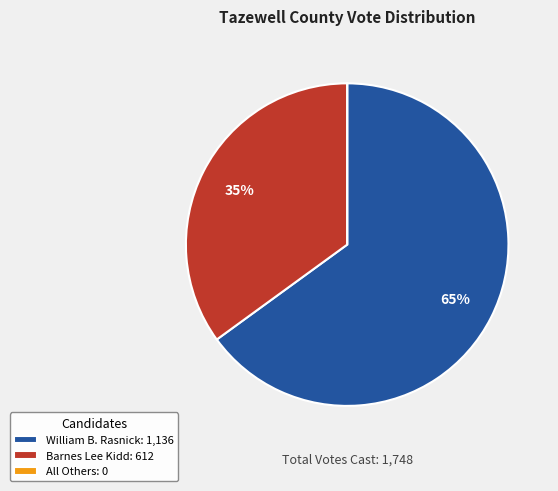

To the nearest percent, what is the difference between the largest and smallest slice percentages?

65%